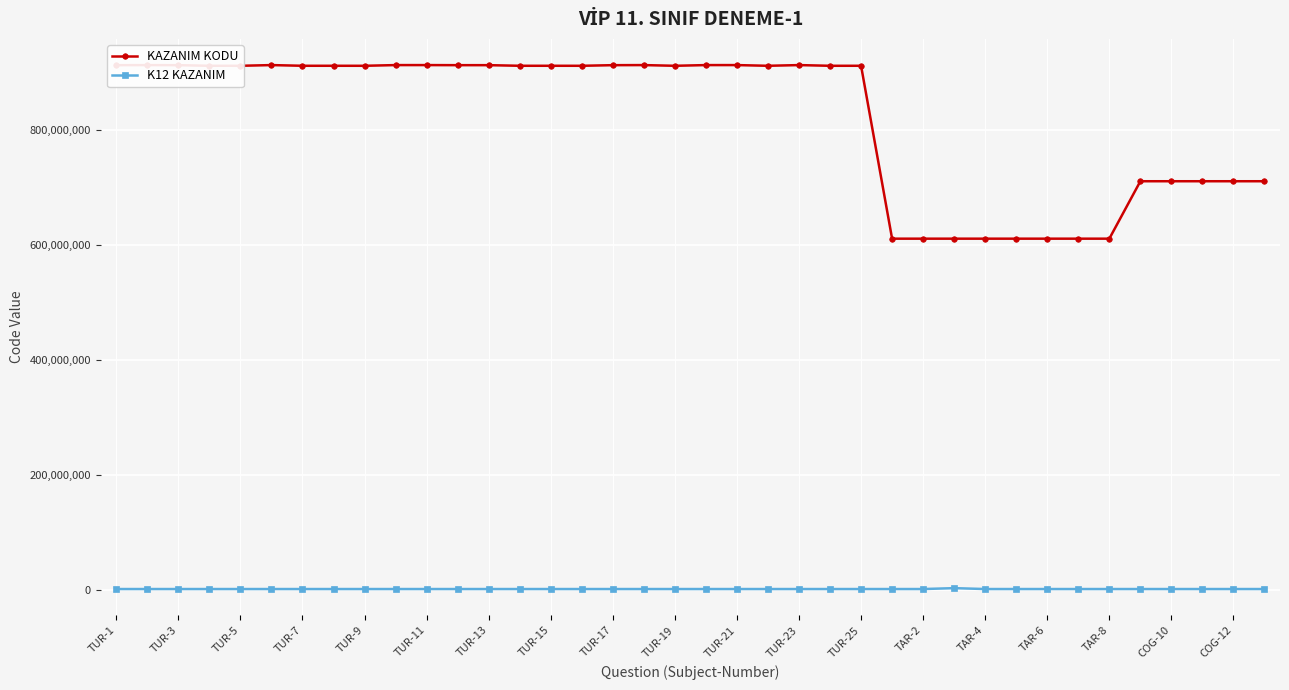

At how many categories does at least one series exceed 186194181?

38